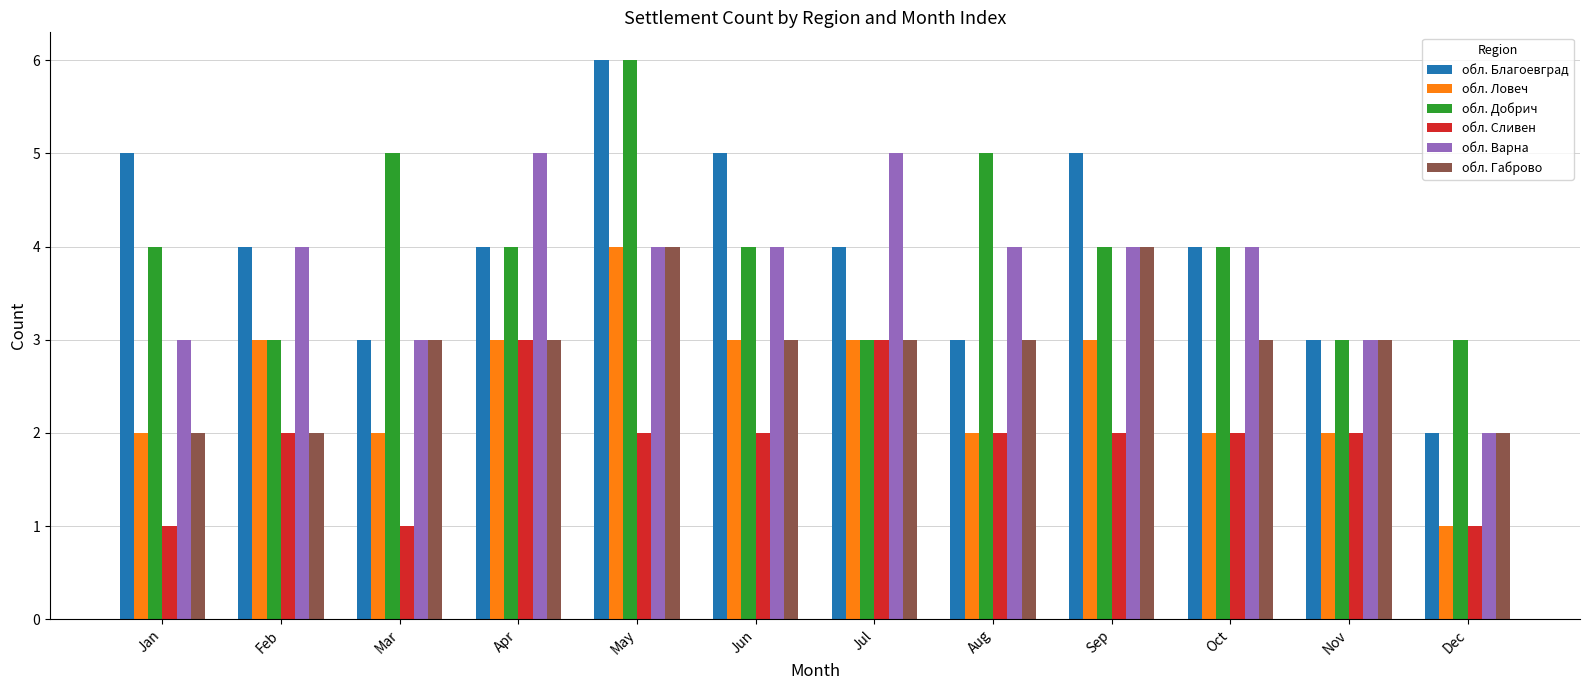

What is the value of the обл. Ловеч bar at the 6th from the left?

3